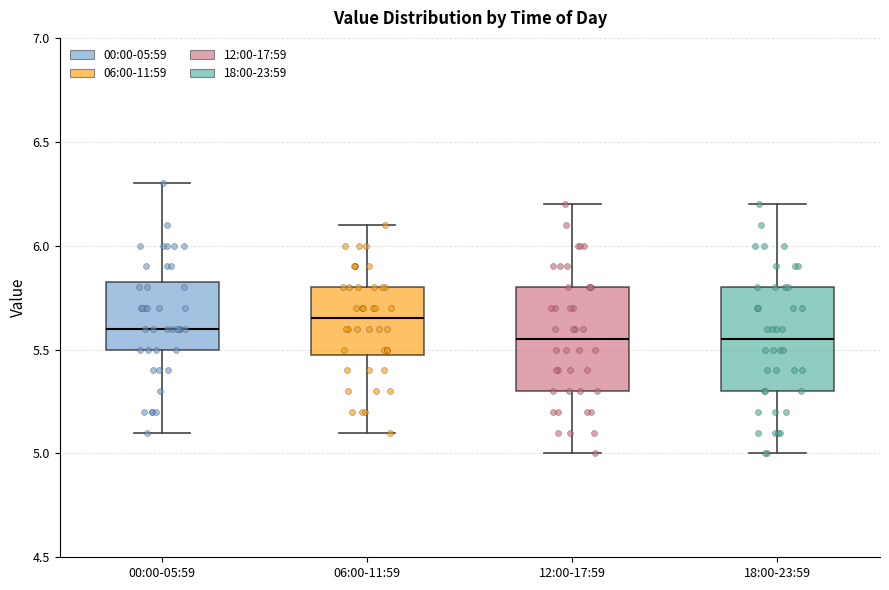

Where does the upper whisker of the box for 12:00-17:59 end on the y-axis? The values are not printed on the chart, so give them approximately, as read against the axis.

6.20